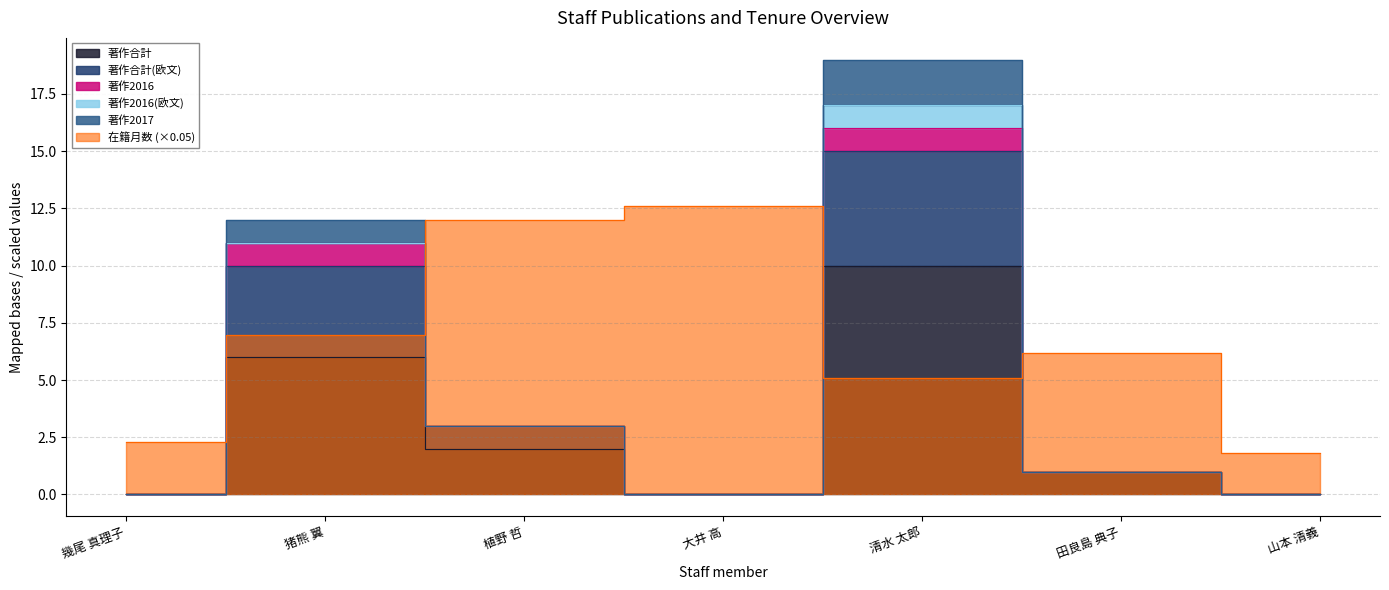

Which series has the largest range (max minus min)?

著作2017